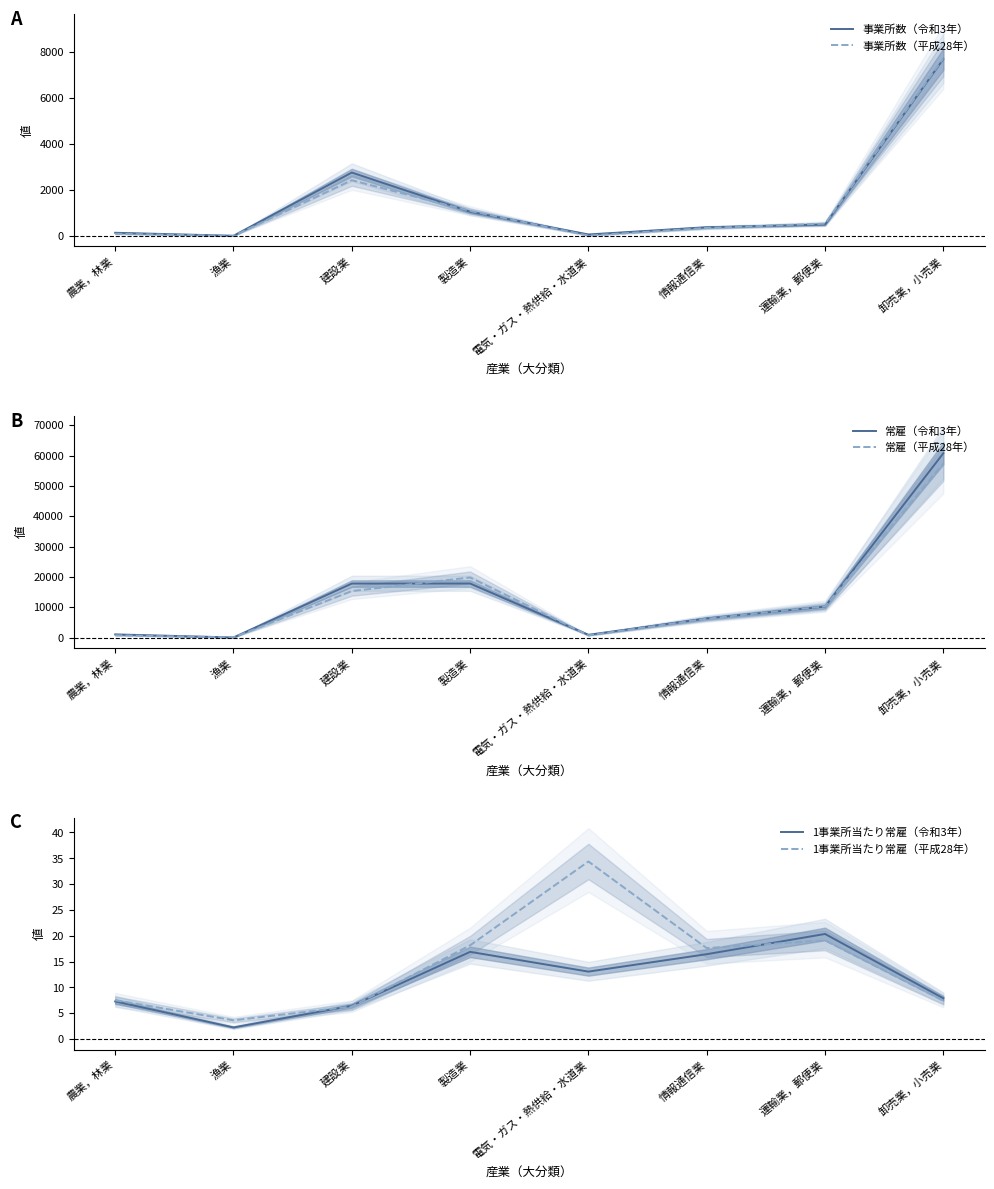

At which category does 事業所数（平成28年） reach its first local valley?

漁業